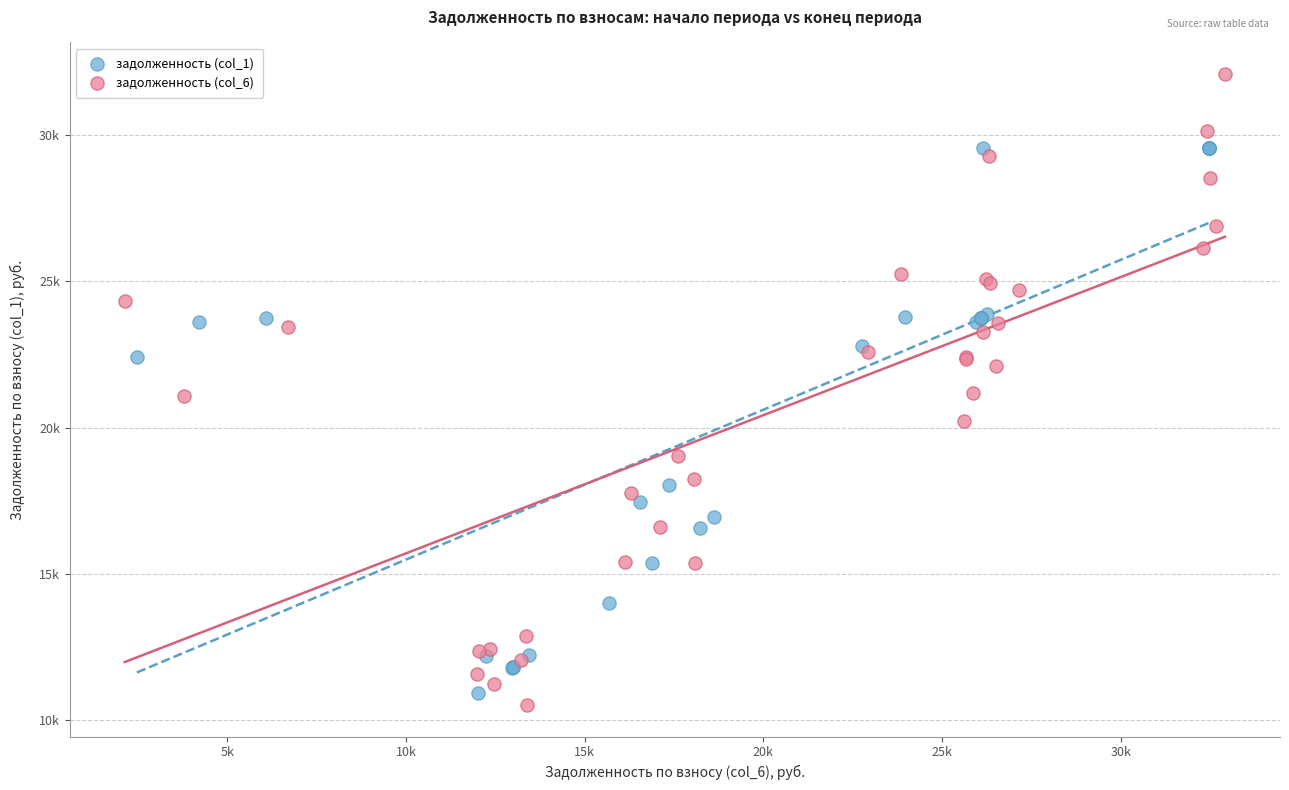

What are all the series names shown in the legend?

задолженность (col_1), задолженность (col_6)